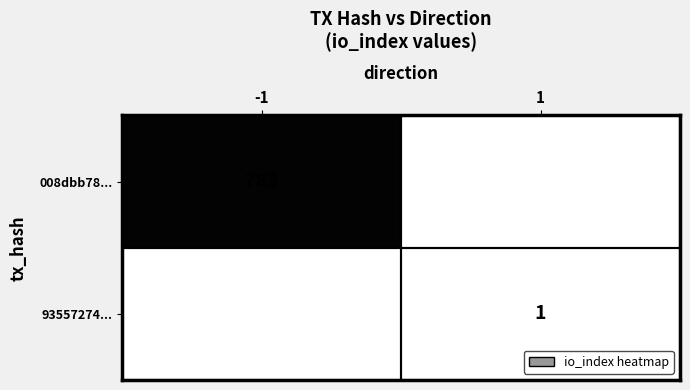

True or false: 93557274... has a value of 1 at 1.

True